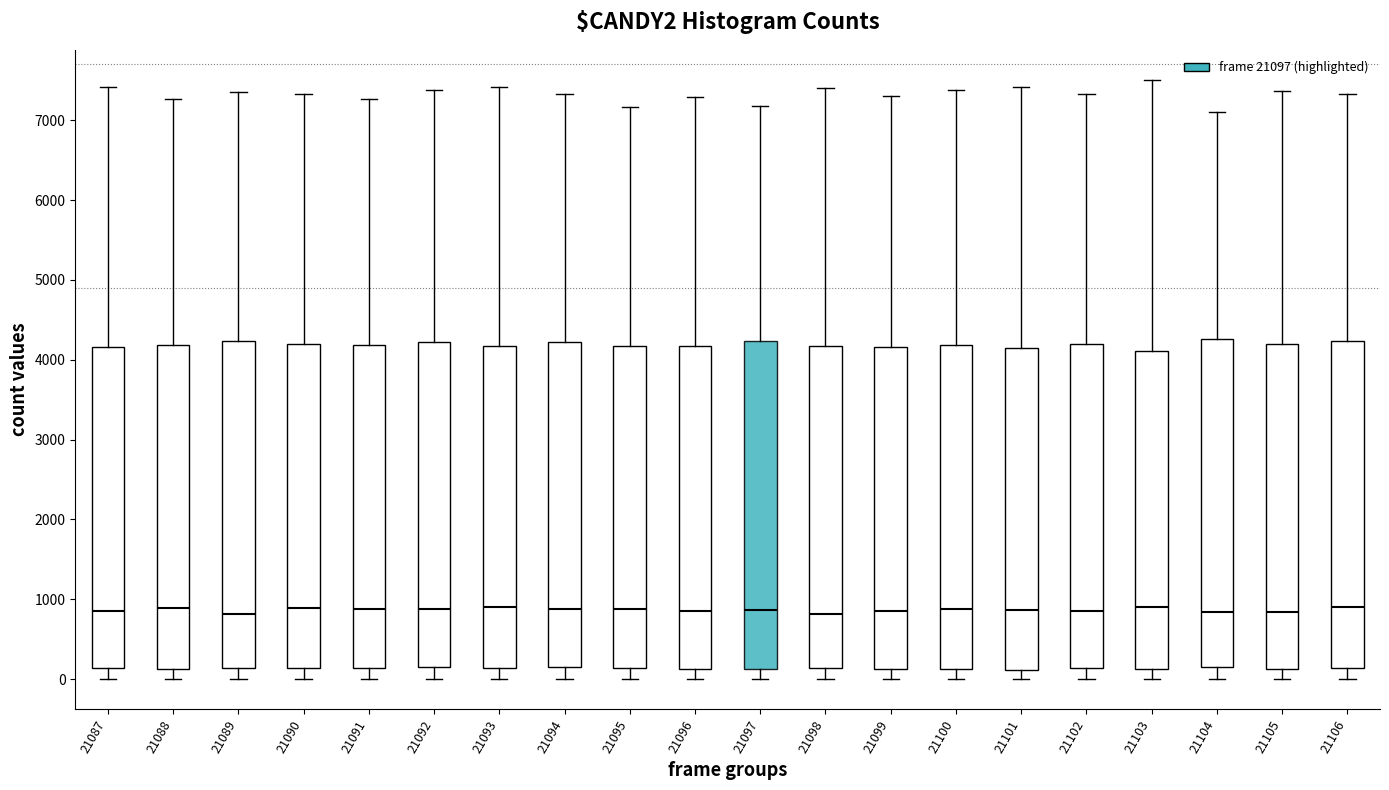

Reading left to right, transcribe this box plot: for each box, give where its median line is, the range the box spans, and where its two whiskers end, as read against the y-axis. The values are not printed on the chart, so give them approximately, as read against the axis.

21087: median 900, box 100 to 4200, whiskers 0 to 7400
21088: median 900, box 100 to 4200, whiskers 0 to 7300
21089: median 800, box 100 to 4200, whiskers 0 to 7400
21090: median 900, box 100 to 4200, whiskers 0 to 7300
21091: median 900, box 100 to 4200, whiskers 0 to 7300
21092: median 900, box 100 to 4200, whiskers 0 to 7400
21093: median 900, box 100 to 4200, whiskers 0 to 7400
21094: median 900, box 100 to 4200, whiskers 0 to 7300
21095: median 900, box 100 to 4200, whiskers 0 to 7200
21096: median 800, box 100 to 4200, whiskers 0 to 7300
21097: median 900, box 100 to 4200, whiskers 0 to 7200
21098: median 800, box 100 to 4200, whiskers 0 to 7400
21099: median 900, box 100 to 4200, whiskers 0 to 7300
21100: median 900, box 100 to 4200, whiskers 0 to 7400
21101: median 900, box 100 to 4100, whiskers 0 to 7400
21102: median 900, box 100 to 4200, whiskers 0 to 7300
21103: median 900, box 100 to 4100, whiskers 0 to 7500
21104: median 800, box 100 to 4300, whiskers 0 to 7100
21105: median 800, box 100 to 4200, whiskers 0 to 7400
21106: median 900, box 100 to 4200, whiskers 0 to 7300